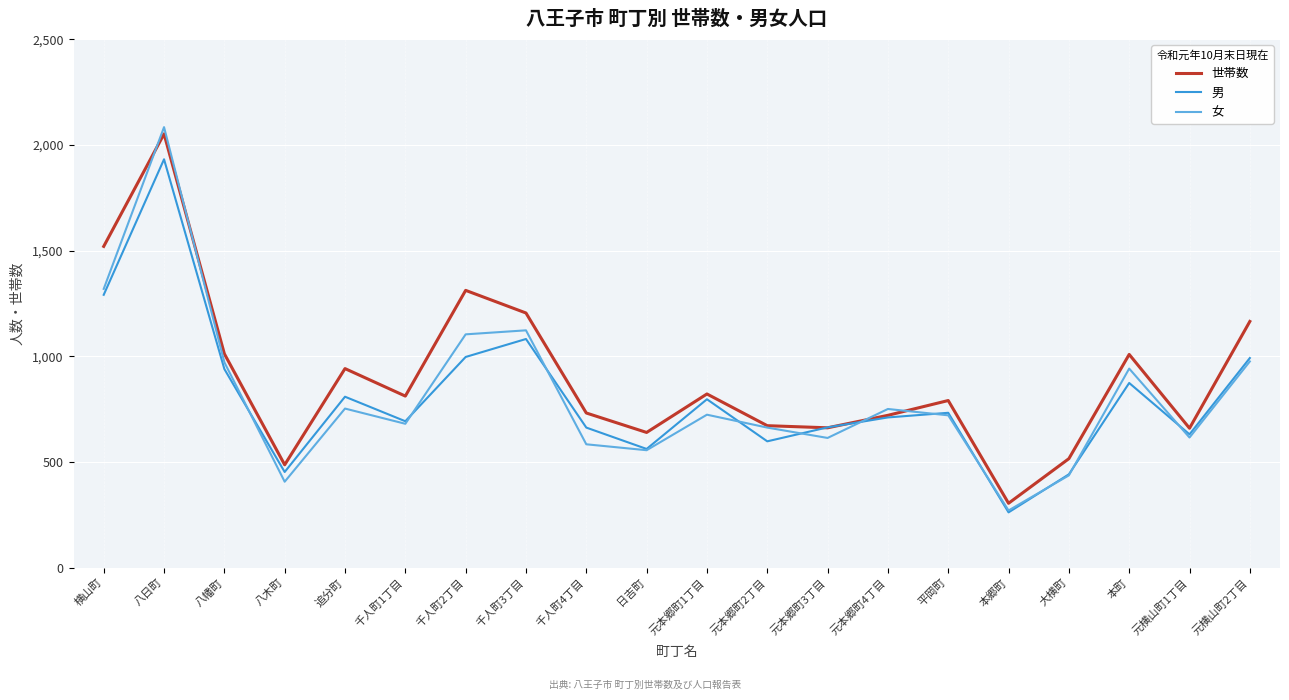

True or false: 世帯数 has a value of 782 at 大横町.

False